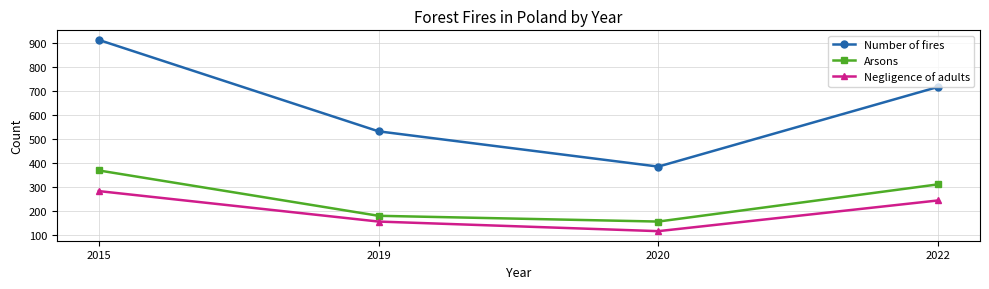

What is the difference between the highest and lowest values at 2020?

269